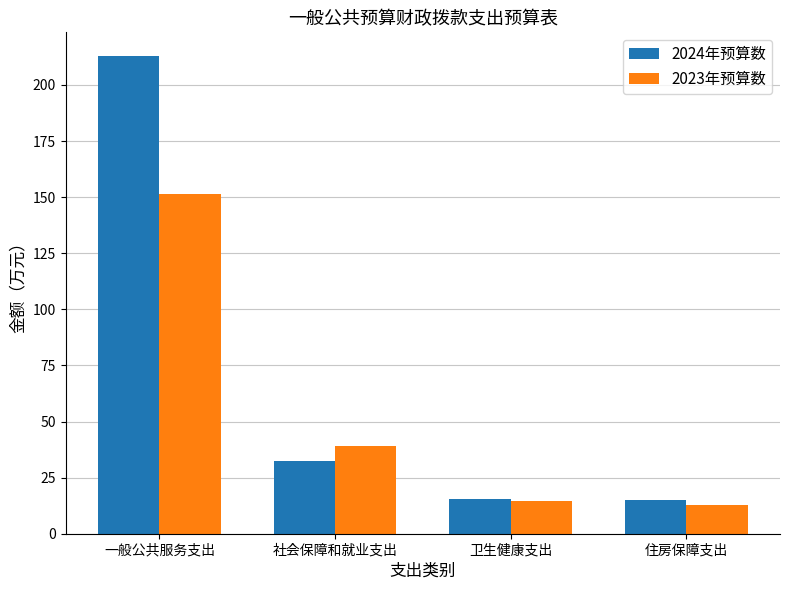

The value of 2023年预算数 at 社会保障和就业支出 is 10.2. True or false?

False